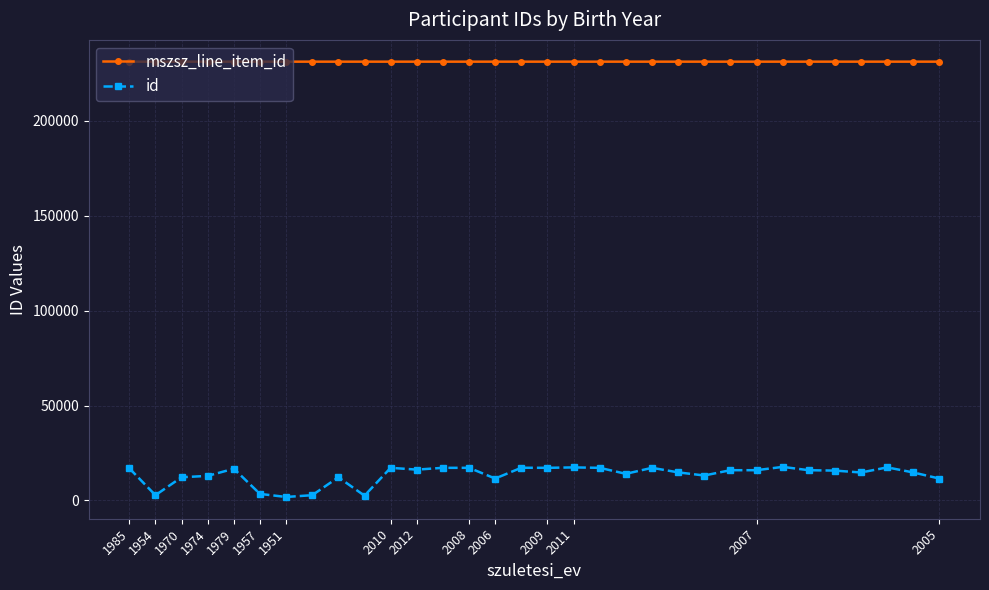

What is the sum of all id values?

431681